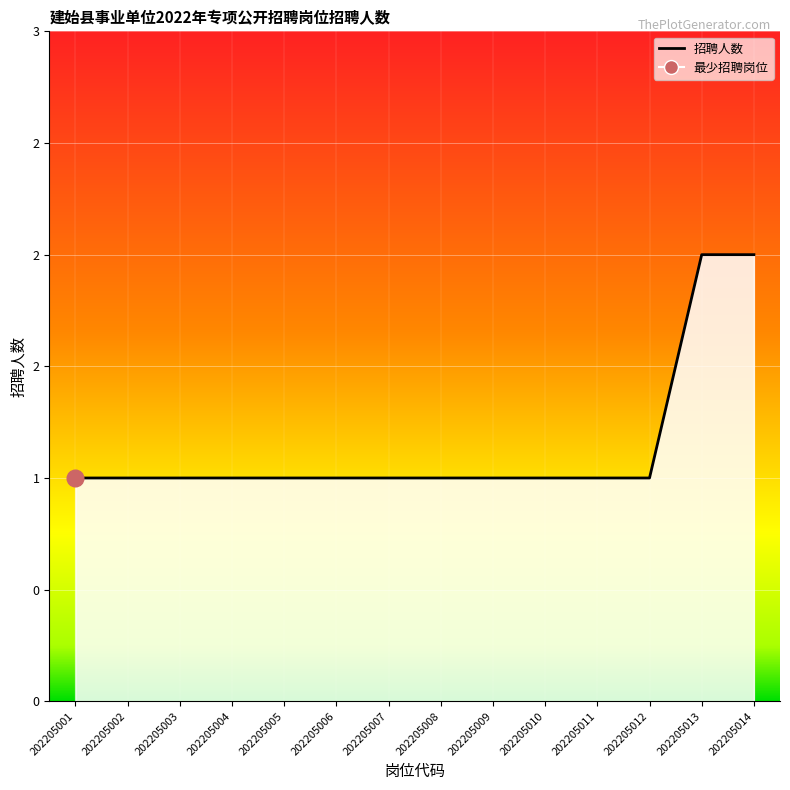

Reading left to right, list all the values displayed in this chart.

1	1	1	1	1	1	1	1	1	1	1	1	2	2